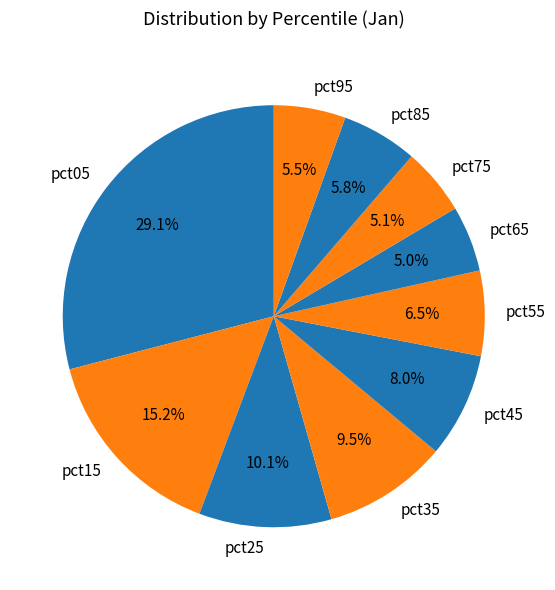

To the nearest percent, what is the combined percentage of pct35 and pct55?

16%